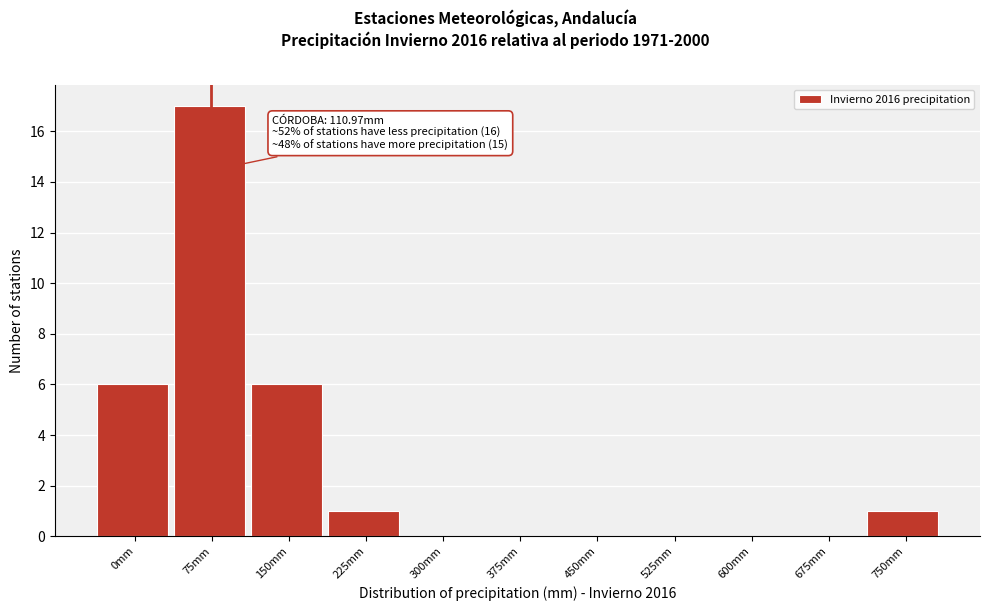

Reading left to right, list all the values displayed in this chart.

0mm=6	75mm=17	150mm=6	225mm=1	300mm=0	375mm=0	450mm=0	525mm=0	600mm=0	675mm=0	750mm=1